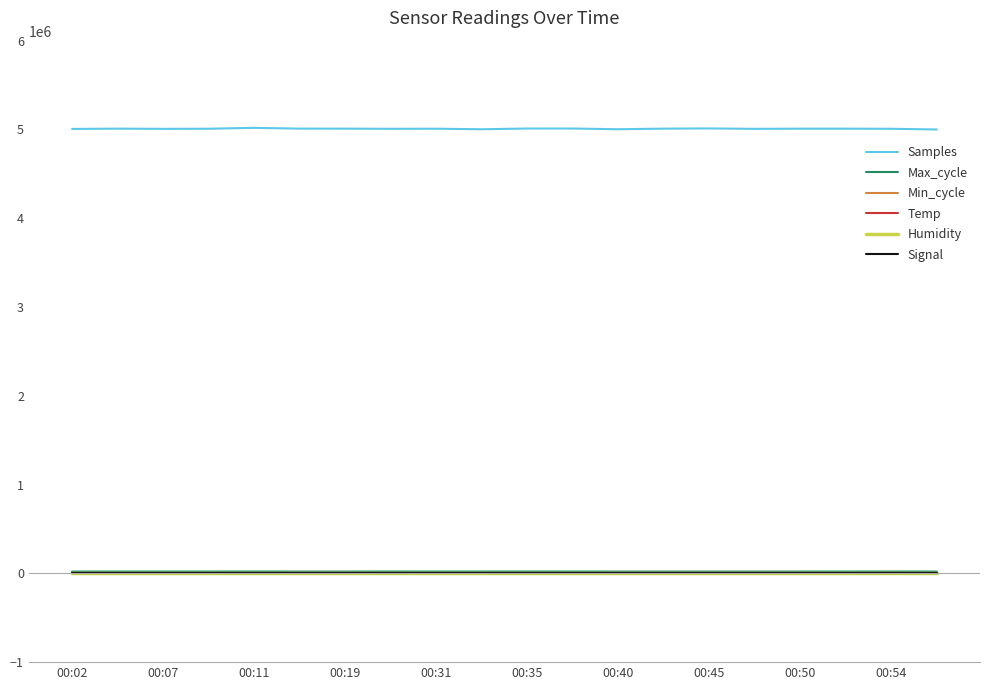

True or false: Samples and Humidity cross at least once.

False